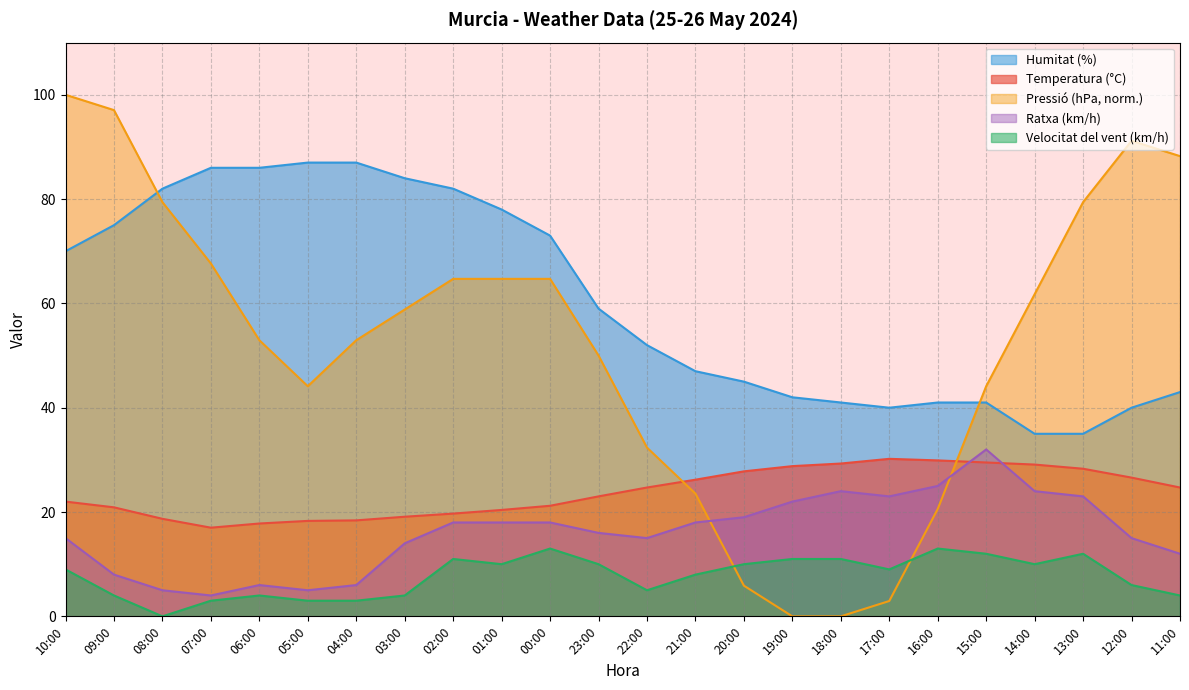

The value of Velocitat del vent (km/h) at 05:00 is 3.0. True or false?

True